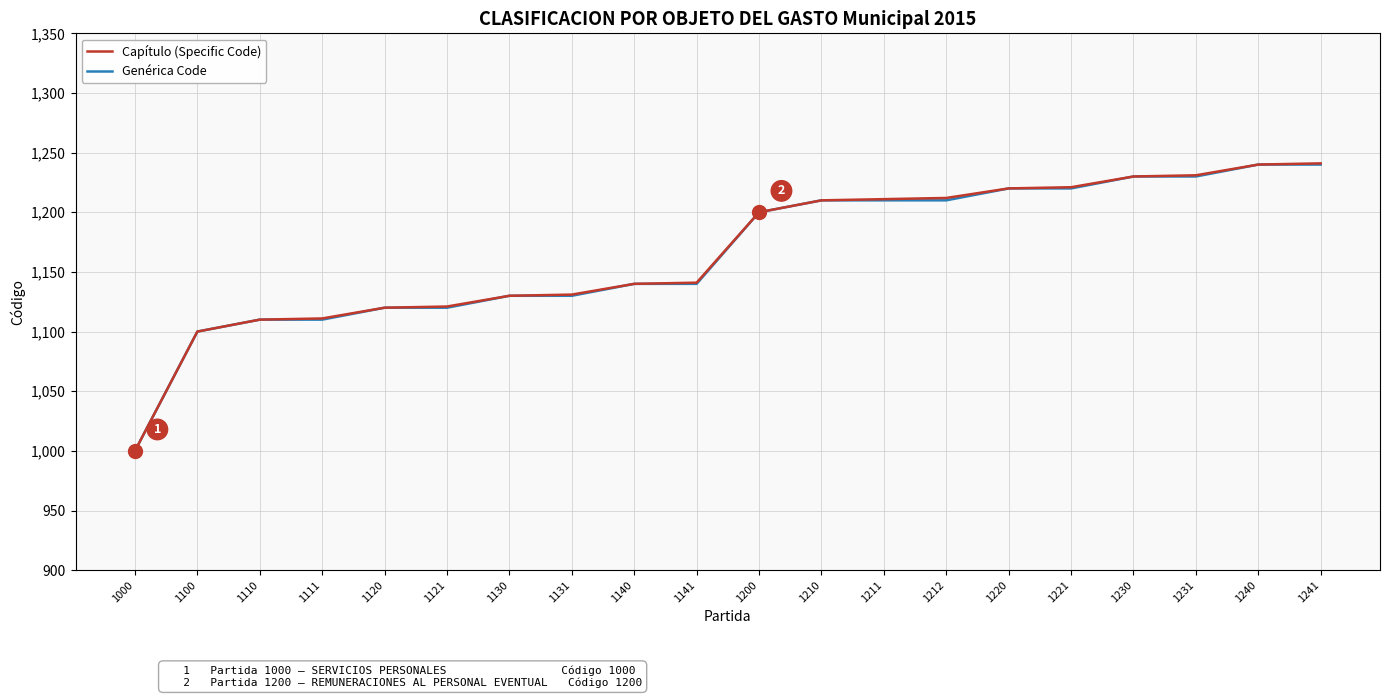

Which series has the largest range (max minus min)?

Capítulo (Specific Code)